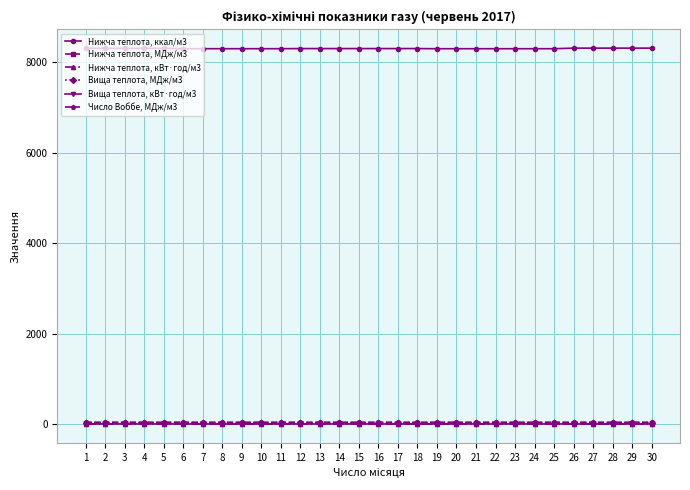

What value does the Нижча теплота, ккал/м3 series have at 30?

8306.0